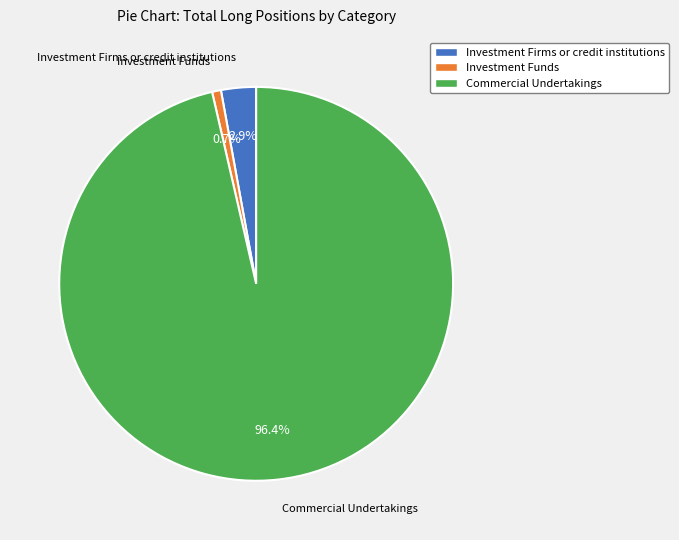

Which has a higher value, Commercial Undertakings or Investment Funds?

Commercial Undertakings